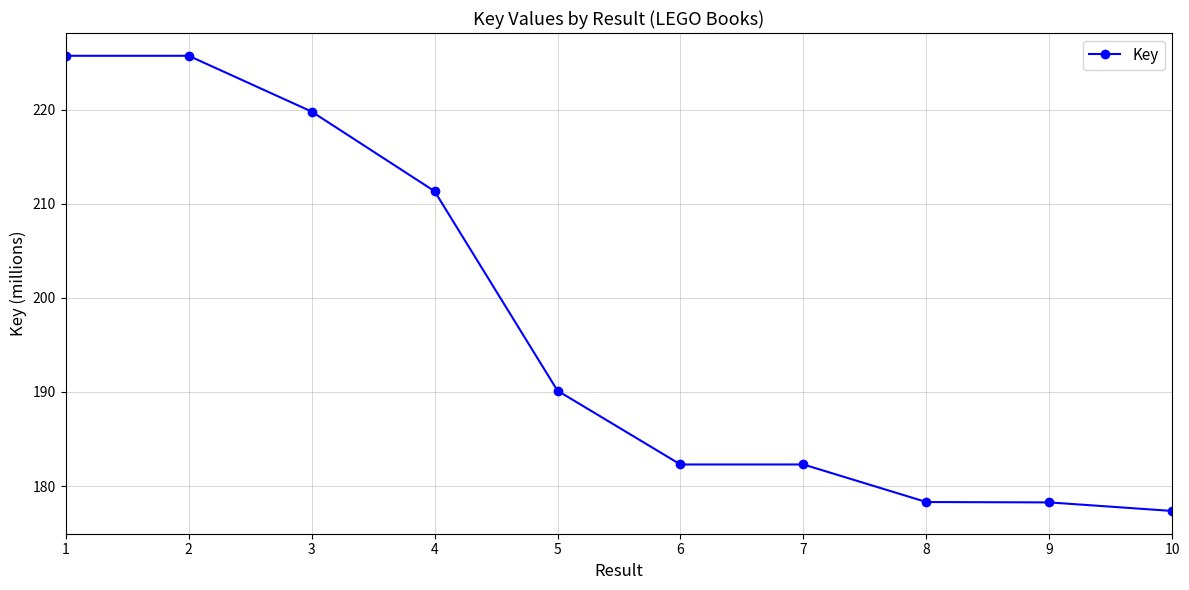

What is the difference between the maximum and minimum values?

48.4